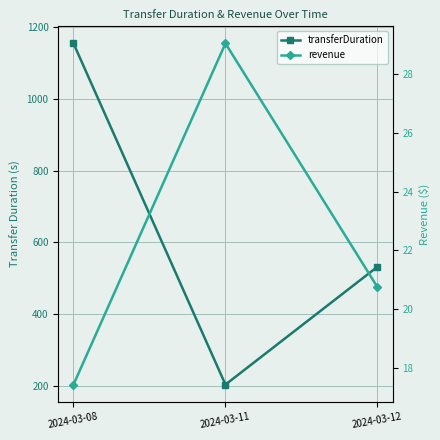

List the labels in order of transferDuration value, smallest first.

2024-03-11, 2024-03-12, 2024-03-08